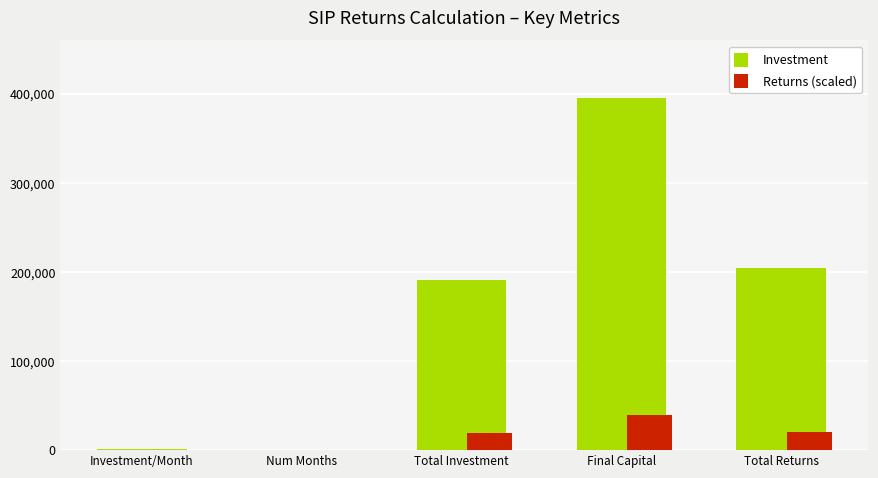

Between Investment/Month and Final Capital, which series saw the biggest shift?

Investment